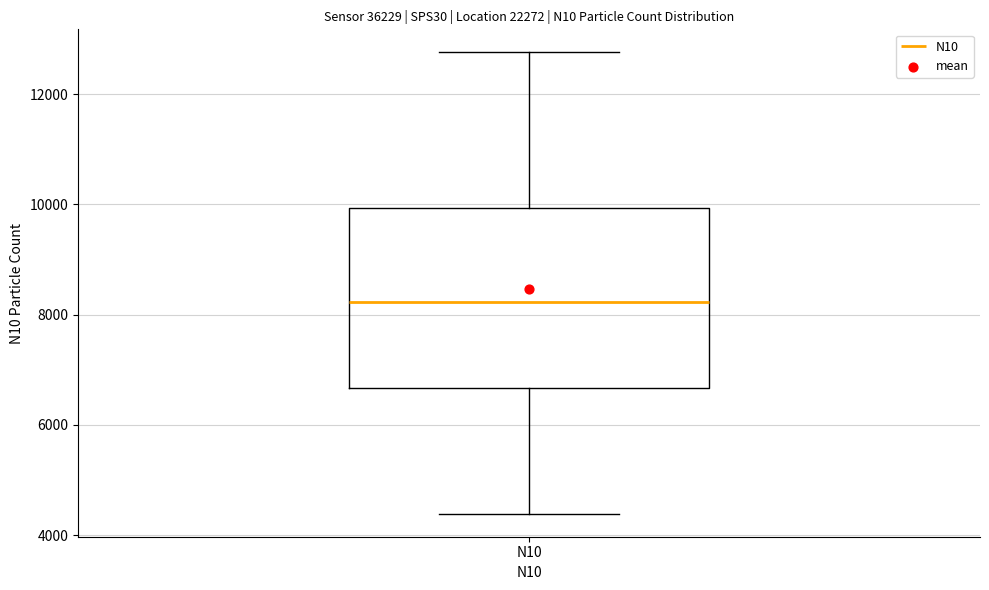

Where does the lower whisker of the box for N10 end on the y-axis? The values are not printed on the chart, so give them approximately, as read against the axis.

4400